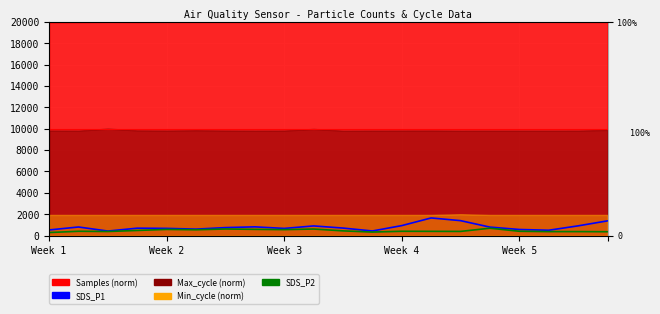

What is the lowest value of the SDS_P1 series?

423.0